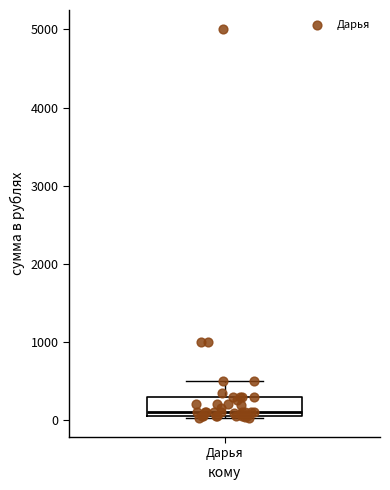

Transcribe this box plot: give where the median line is, the range the box spans, and where the two whiskers end, as read against the y-axis. The values are not printed on the chart, so give them approximately, as read against the axis.

median 100 (just above the box's lower edge), box 100 to 300, whiskers 0 to 500